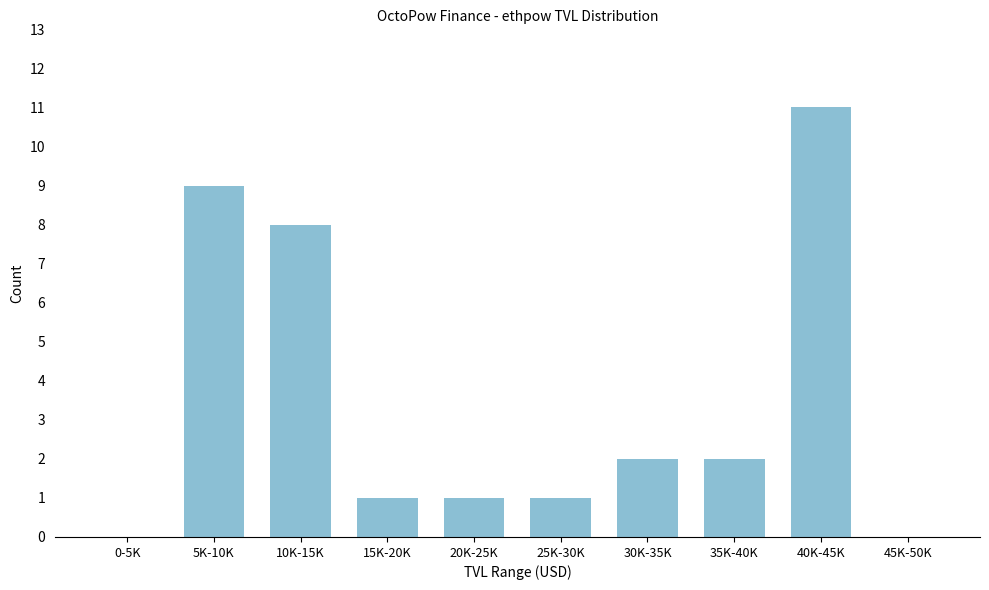

Reading left to right, transcribe all the data shown in this chart.

0-5K=0	5K-10K=9	10K-15K=8	15K-20K=1	20K-25K=1	25K-30K=1	30K-35K=2	35K-40K=2	40K-45K=11	45K-50K=0